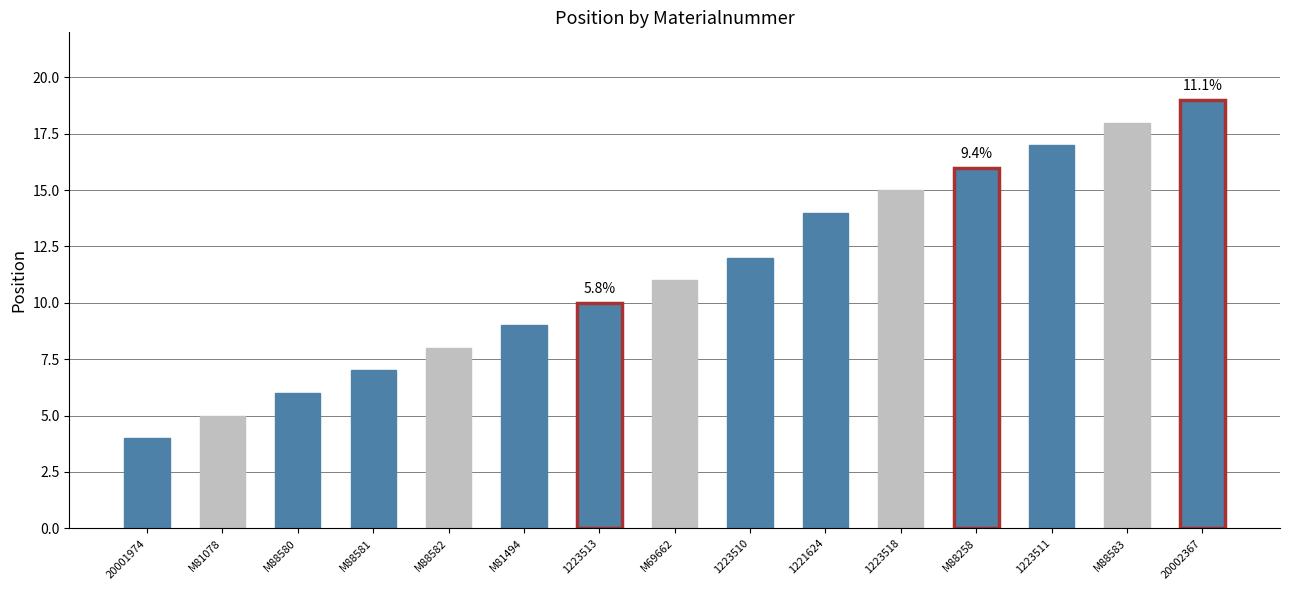

What is the difference between the maximum and minimum values?

15